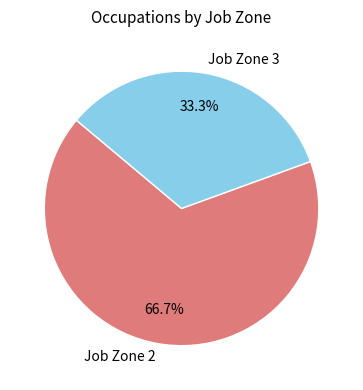

Rank the categories by value from highest to lowest.

Job Zone 2, Job Zone 3